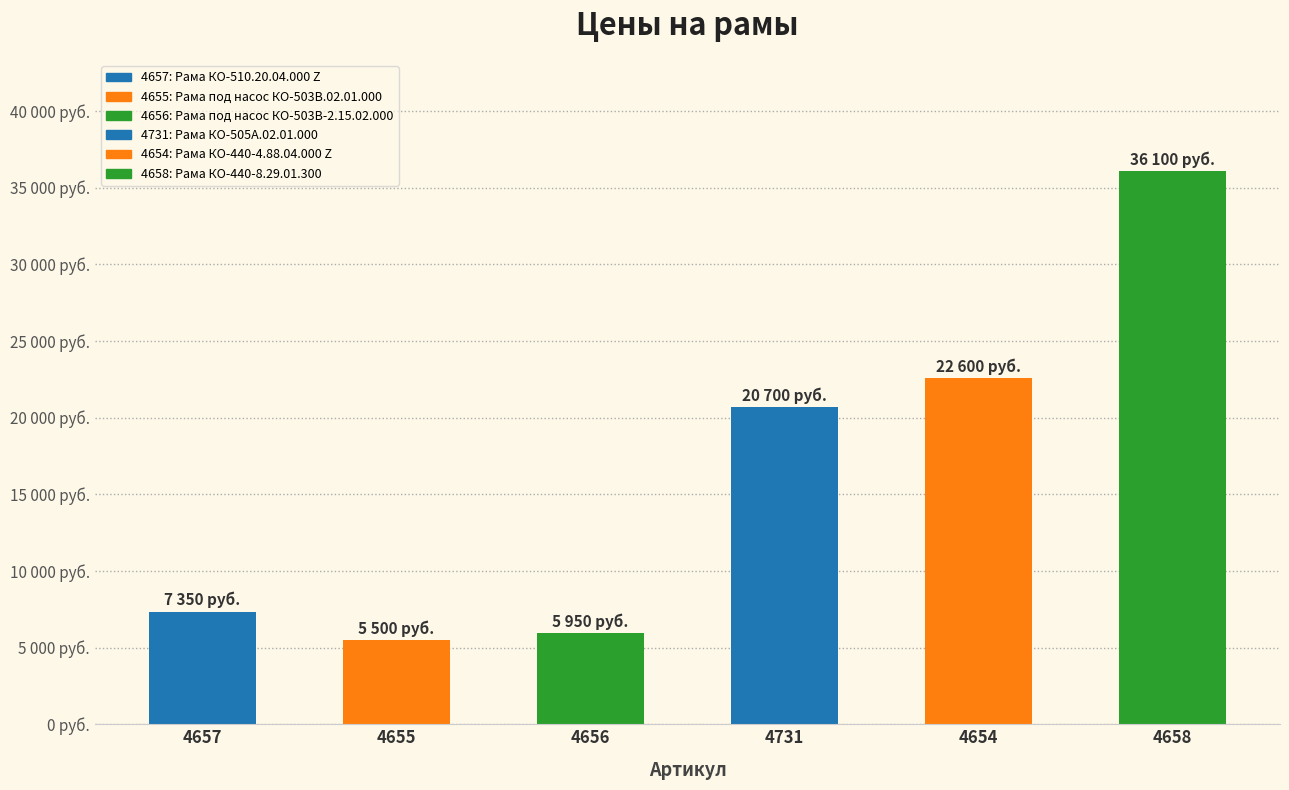

Reading left to right, list all the values displayed in this chart.

7350	5500	5950	20700	22600	36100